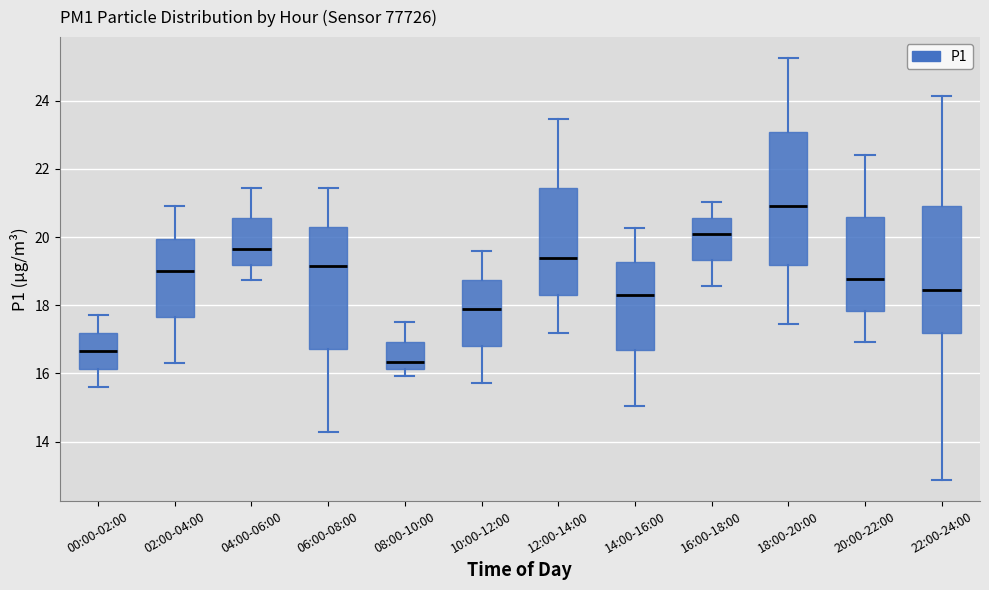

Reading left to right, transcribe this box plot: for each box, give where its median line is, the range the box spans, and where its two whiskers end, as read against the y-axis. The values are not printed on the chart, so give them approximately, as read against the axis.

00:00-02:00: median 16.6, box 16.2 to 17.2, whiskers 15.6 to 17.8
02:00-04:00: median 19.0, box 17.6 to 20.0, whiskers 16.4 to 21.0
04:00-06:00: median 19.6, box 19.2 to 20.6, whiskers 18.8 to 21.4
06:00-08:00: median 19.2, box 16.8 to 20.4, whiskers 14.2 to 21.4
08:00-10:00: median 16.4, box 16.2 to 17.0, whiskers 16.0 to 17.6
10:00-12:00: median 18.0, box 16.8 to 18.8, whiskers 15.8 to 19.6
12:00-14:00: median 19.4, box 18.2 to 21.4, whiskers 17.2 to 23.4
14:00-16:00: median 18.4, box 16.6 to 19.2, whiskers 15.0 to 20.2
16:00-18:00: median 20.2, box 19.4 to 20.6, whiskers 18.6 to 21.0
18:00-20:00: median 21.0, box 19.2 to 23.0, whiskers 17.4 to 25.2
20:00-22:00: median 18.8, box 17.8 to 20.6, whiskers 17.0 to 22.4
22:00-24:00: median 18.4, box 17.2 to 21.0, whiskers 12.8 to 24.2